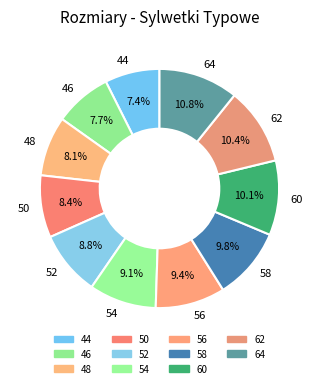

Between 62 and 48, which is larger?

62